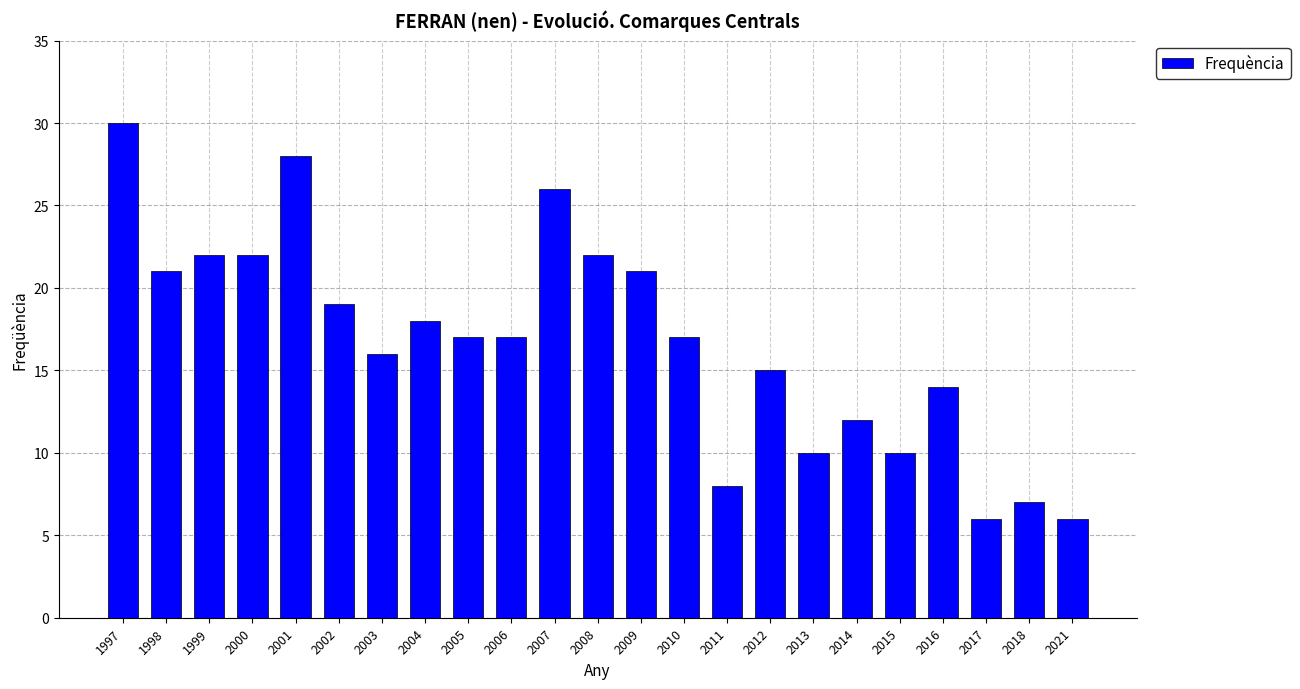

What is the average value?

17